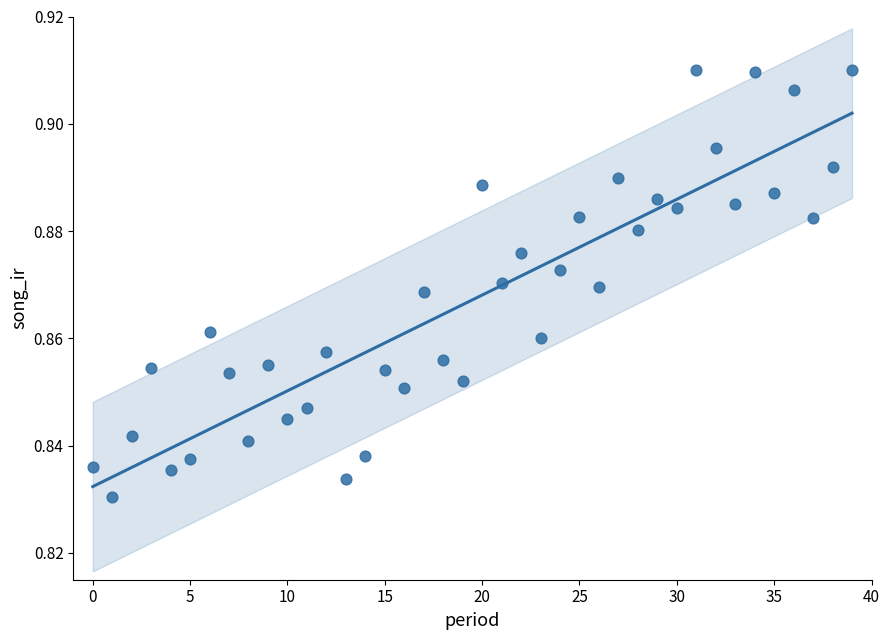

How many data points are displayed?

40